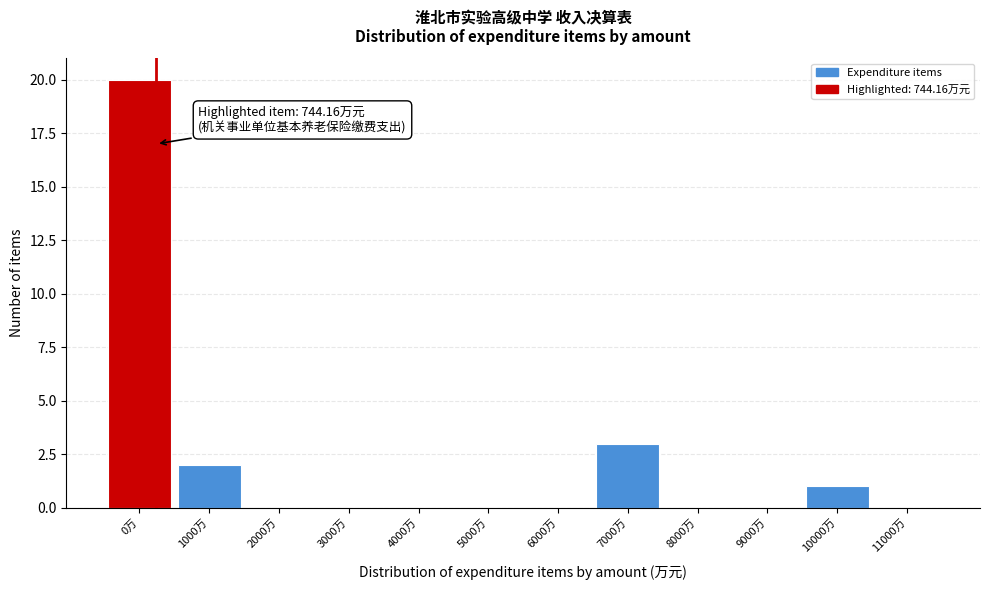

Reading left to right, what are all the values shown in this chart?

0万=20	1000万=2	2000万=0	3000万=0	4000万=0	5000万=0	6000万=0	7000万=3	8000万=0	9000万=0	10000万=1	11000万=0